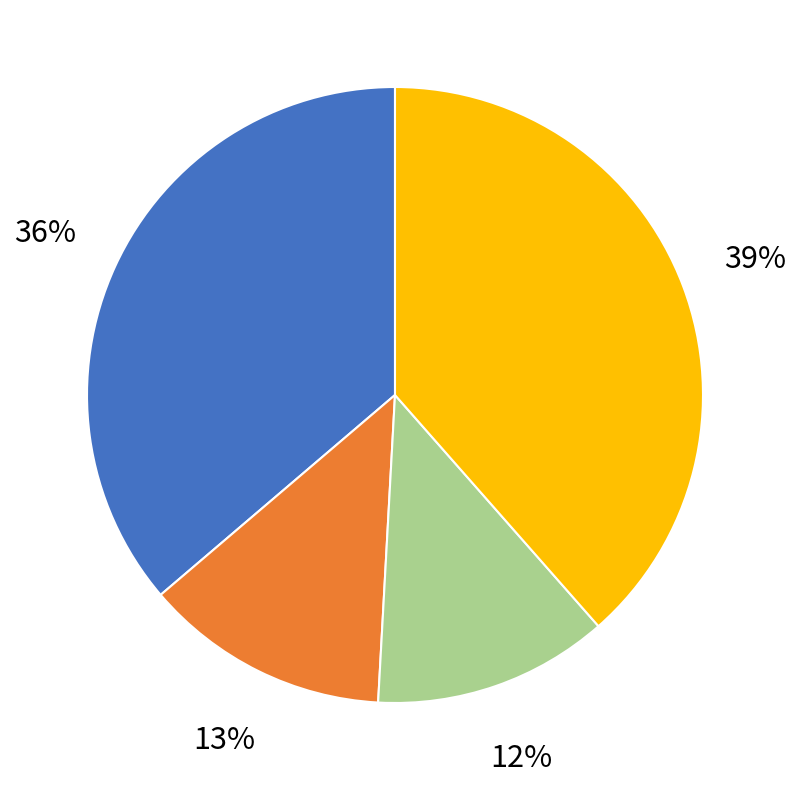

Is there any slice that represents more than half of the pie?

No